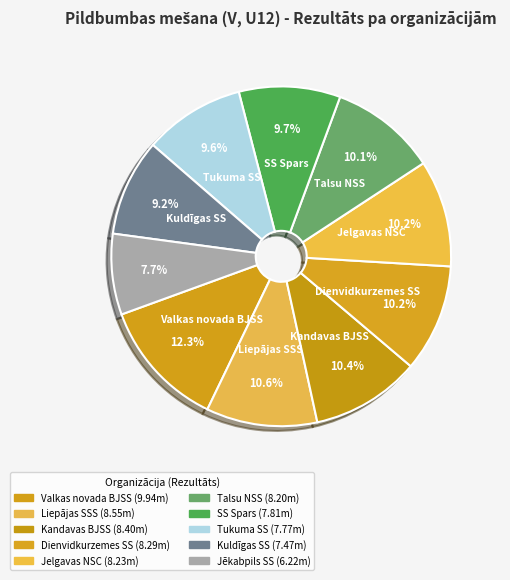

What is the smallest slice in the pie chart?

Jēkabpils SS